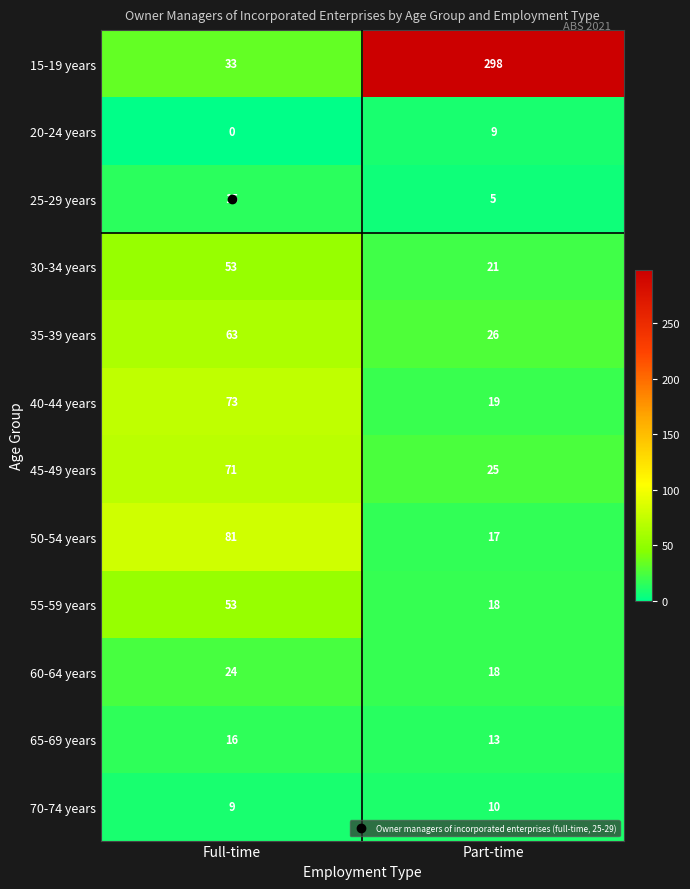

How many categories are shown in the chart?

2